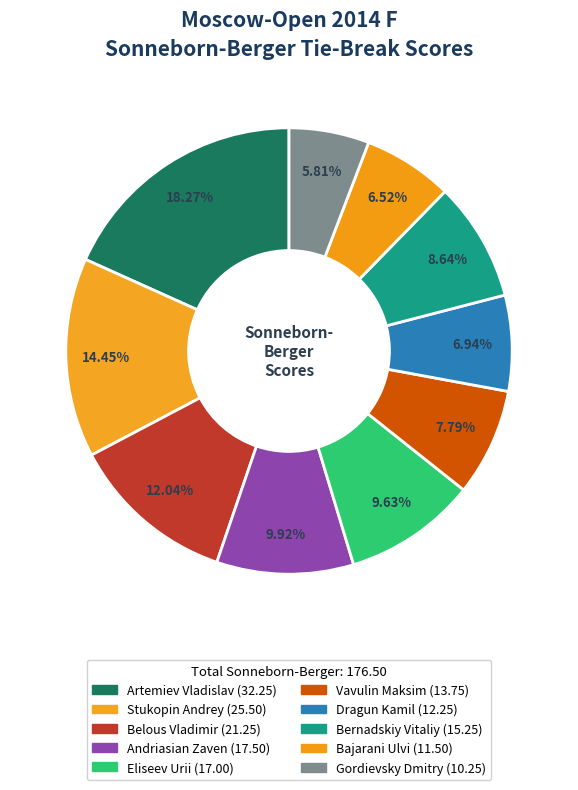

Count the number of slices in the pie.

10